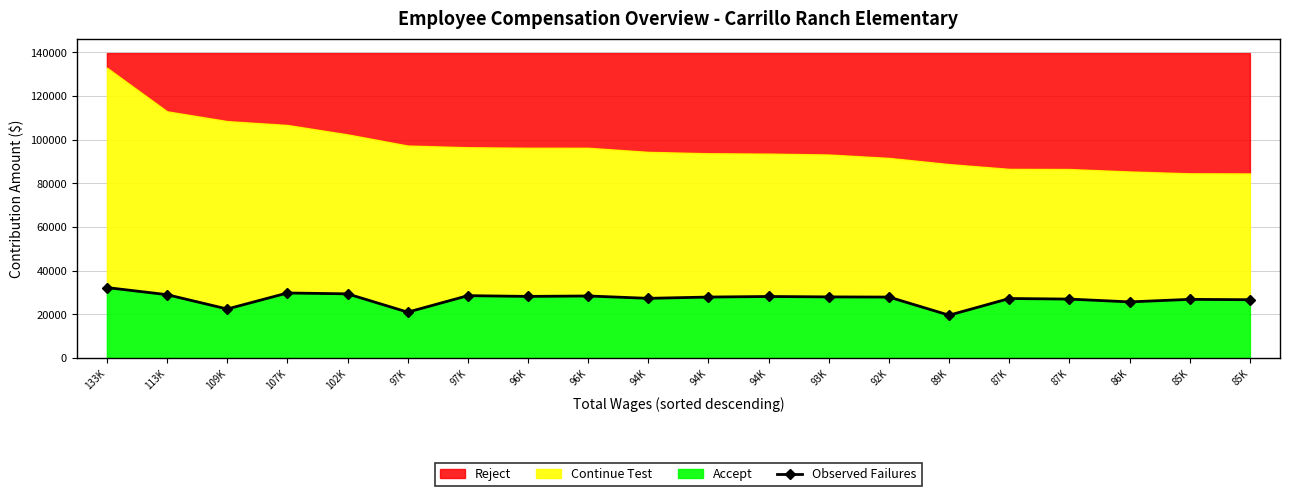

Rank the categories by value from lowest to highest.

89K, 97K, 109K, 86K, 85K, 85K, 87K, 87K, 94K, 92K, 94K, 93K, 94K, 96K, 96K, 97K, 113K, 102K, 107K, 133K